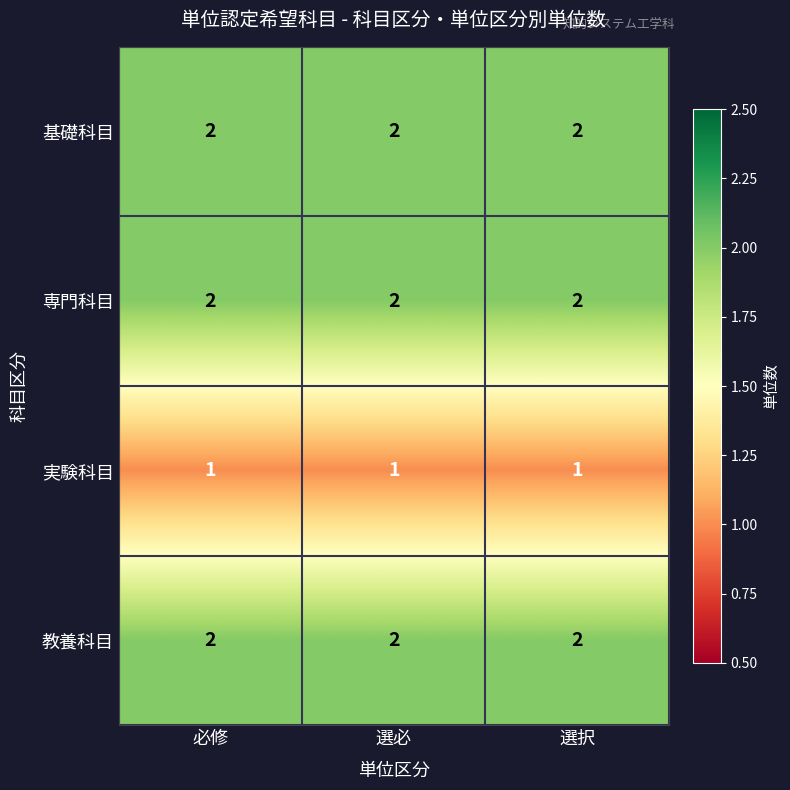

At how many categories does at least one series exceed 1?

3